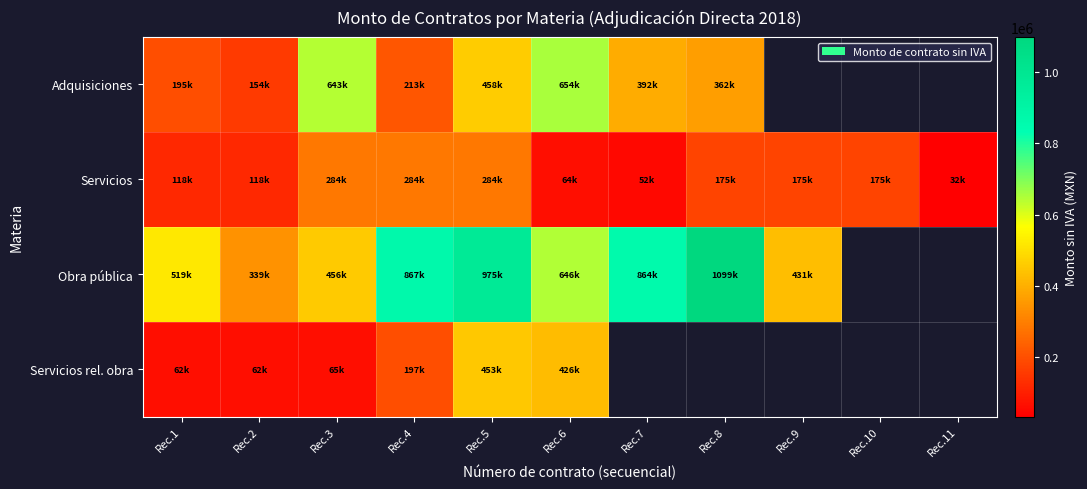

How many distinct data groups are displayed?

4